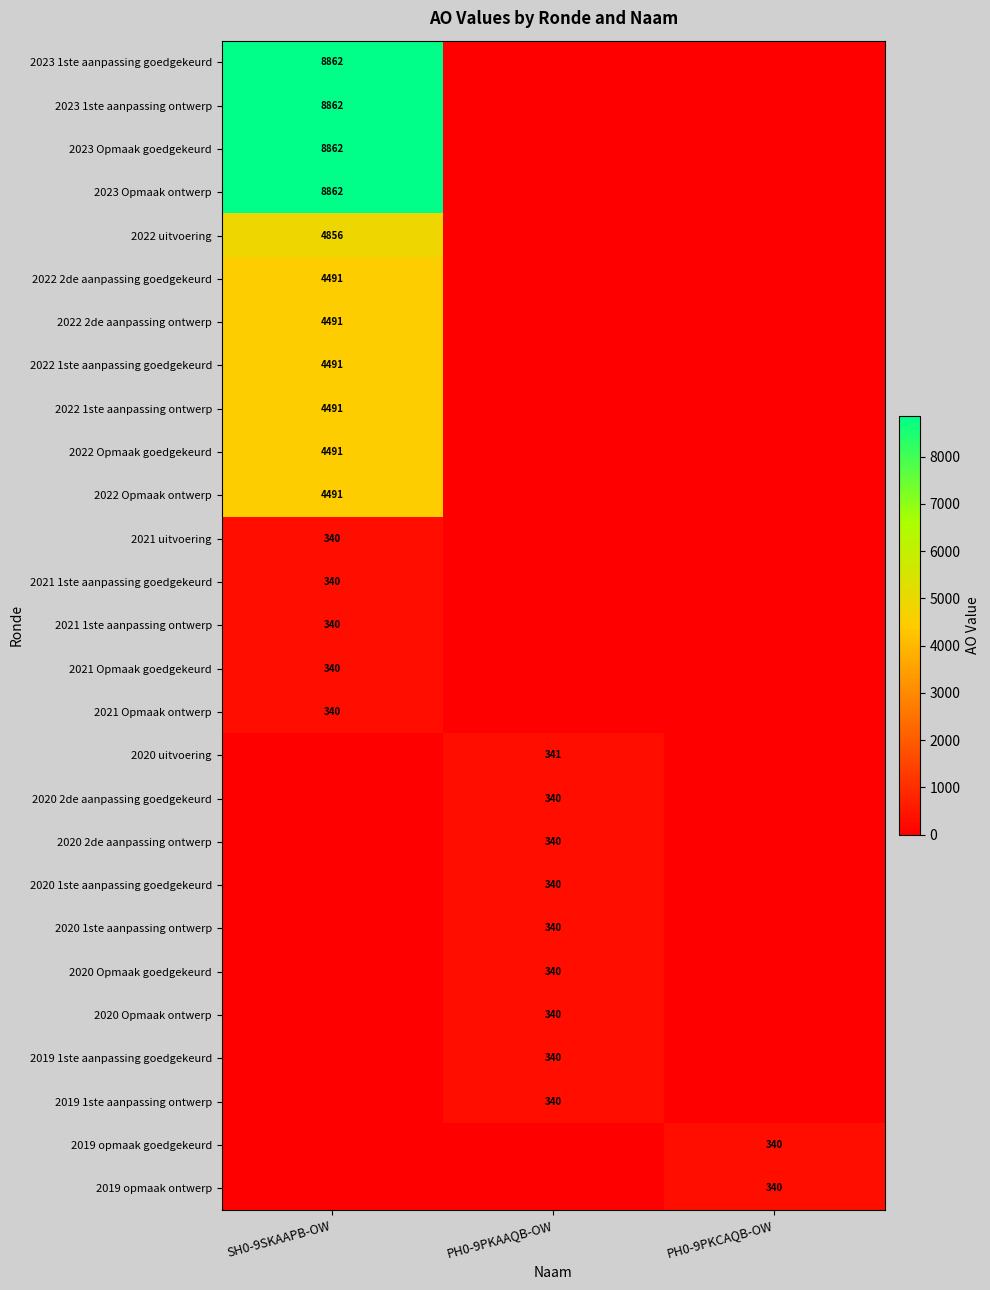

The value of 2021 Opmaak ontwerp at SH0-9SKAAPB-OW is 340. True or false?

True